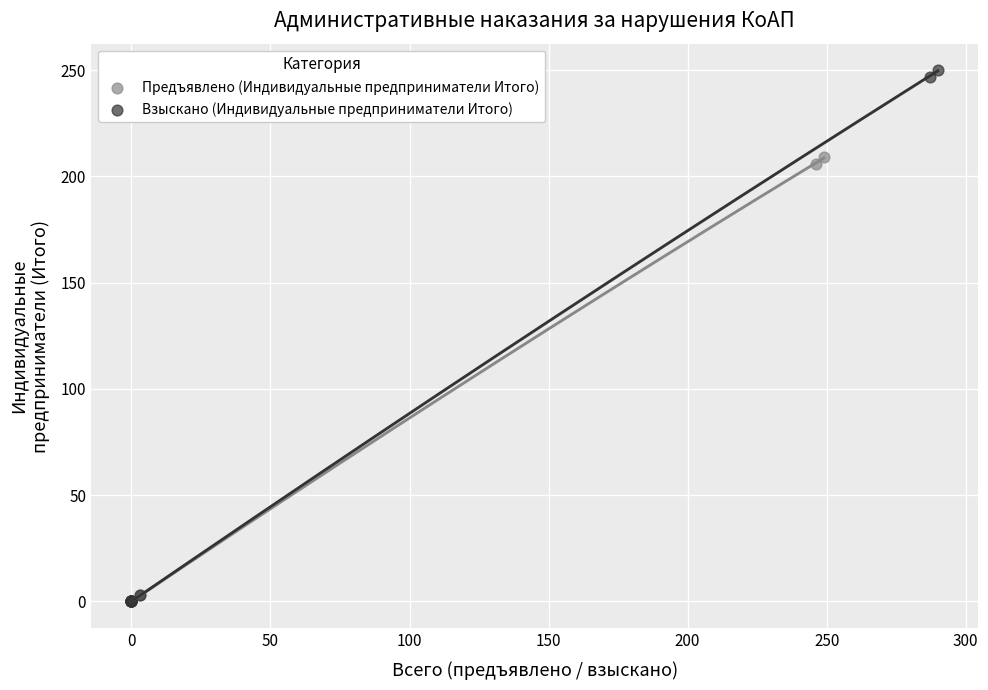

Which series has the largest Y range (max minus min)?

Взыскано (Индивидуальные предприниматели Итого)